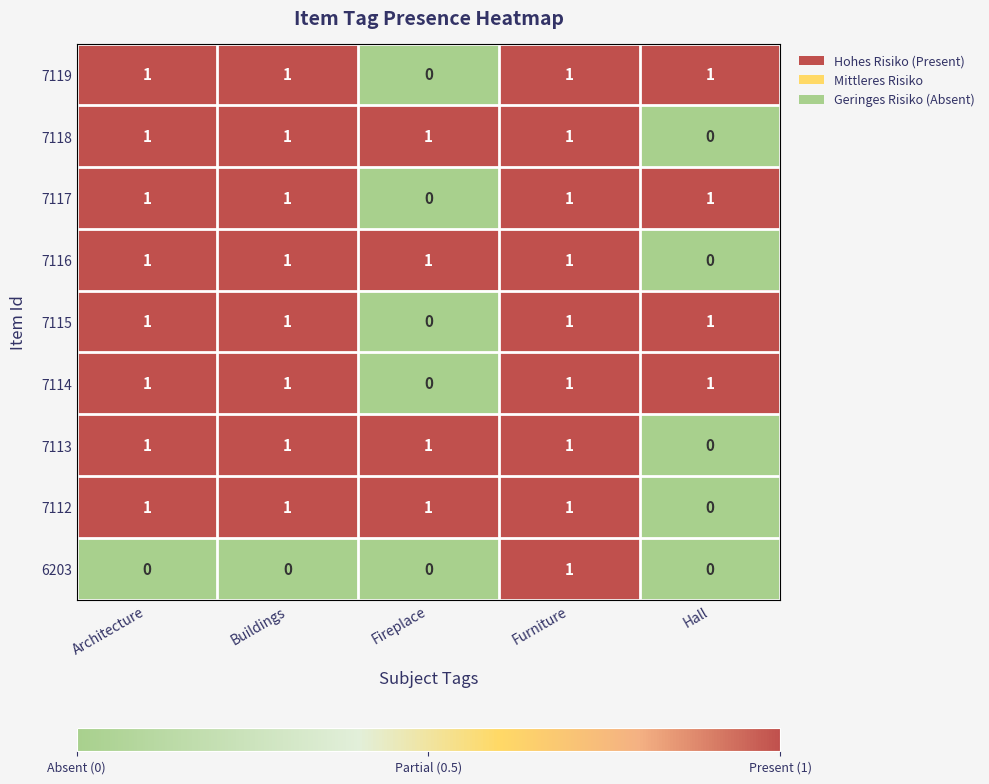

The value of 7117 at Hall is 0. True or false?

False